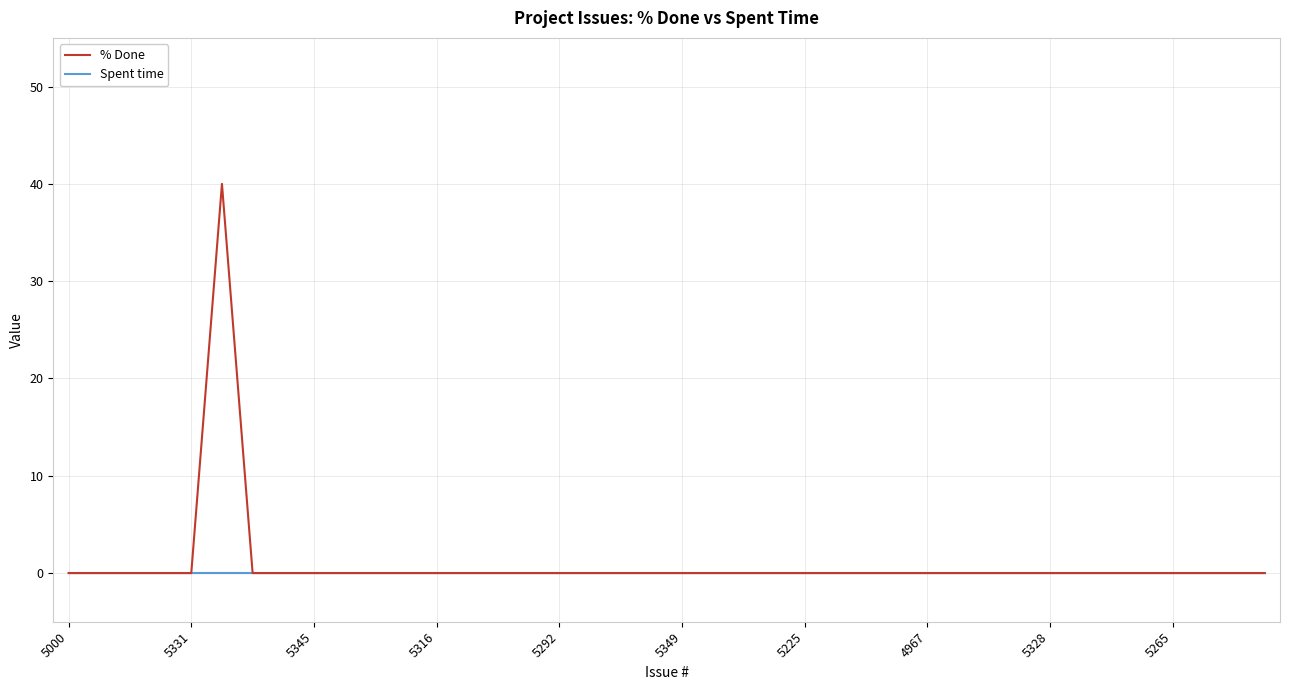

List the series in order of their peak value, lowest first.

Spent time, % Done